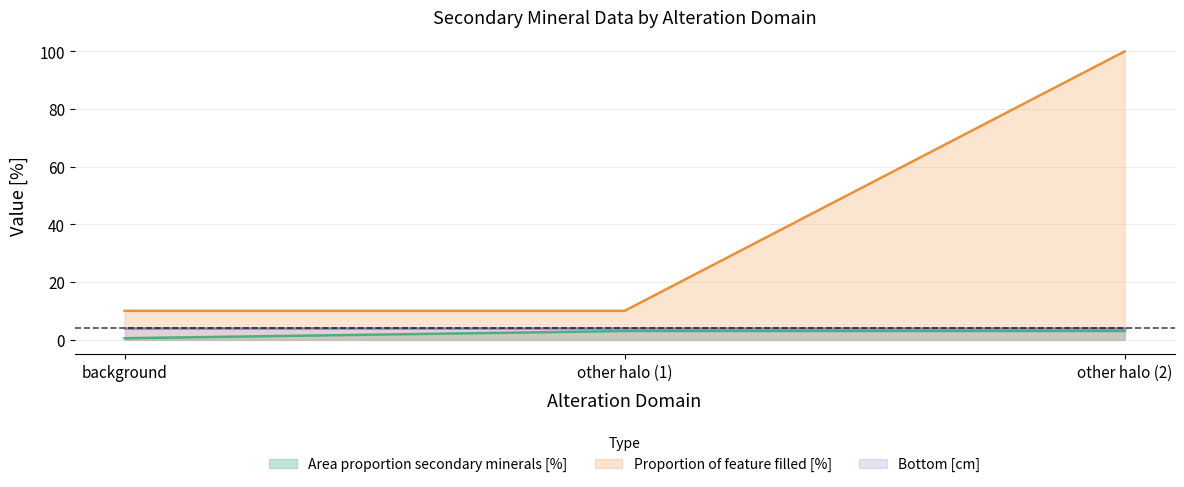

At which label does Proportion of feature filled [%] reach its peak?

other halo (2)